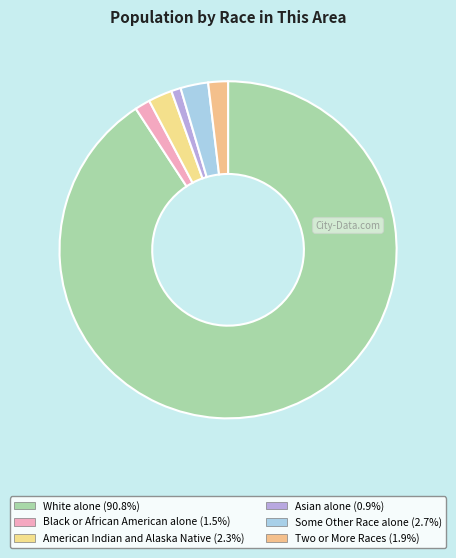

The Some Other Race alone slice represents 15% of the pie. True or false?

False